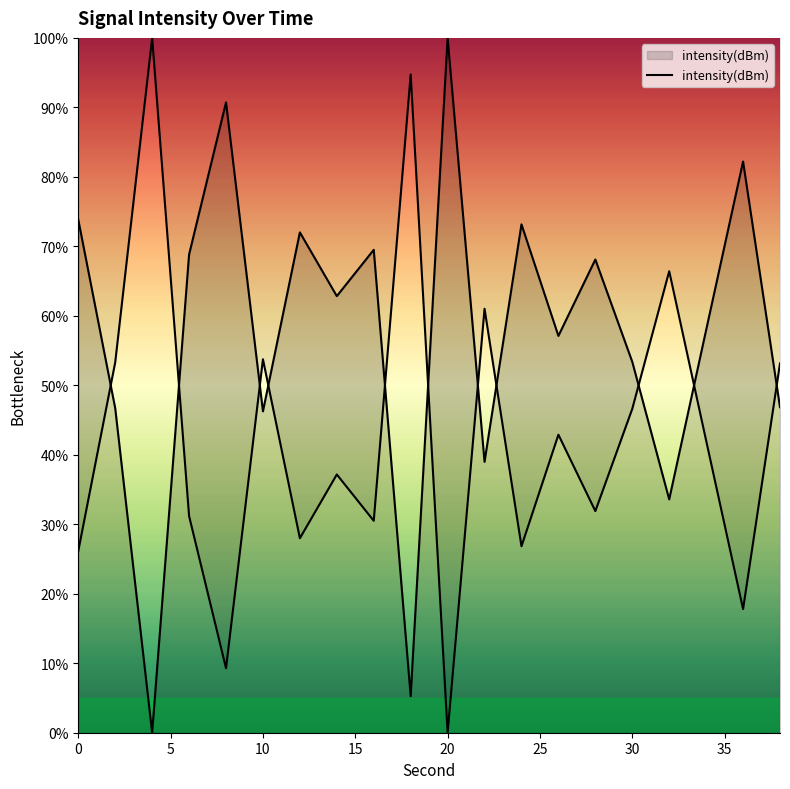

What is the value of the 6th point from the left?

46.2